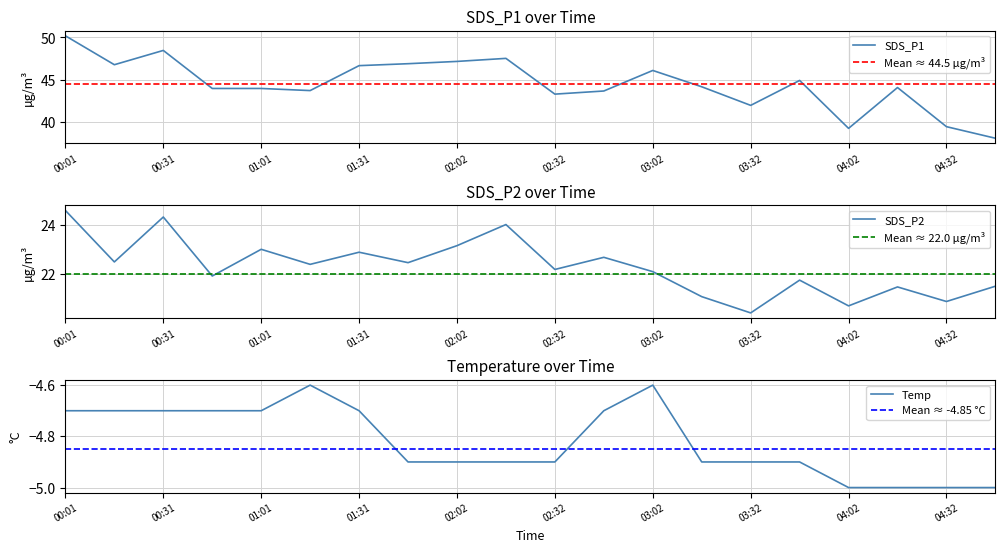

Does the chart have visible grid lines?

Yes